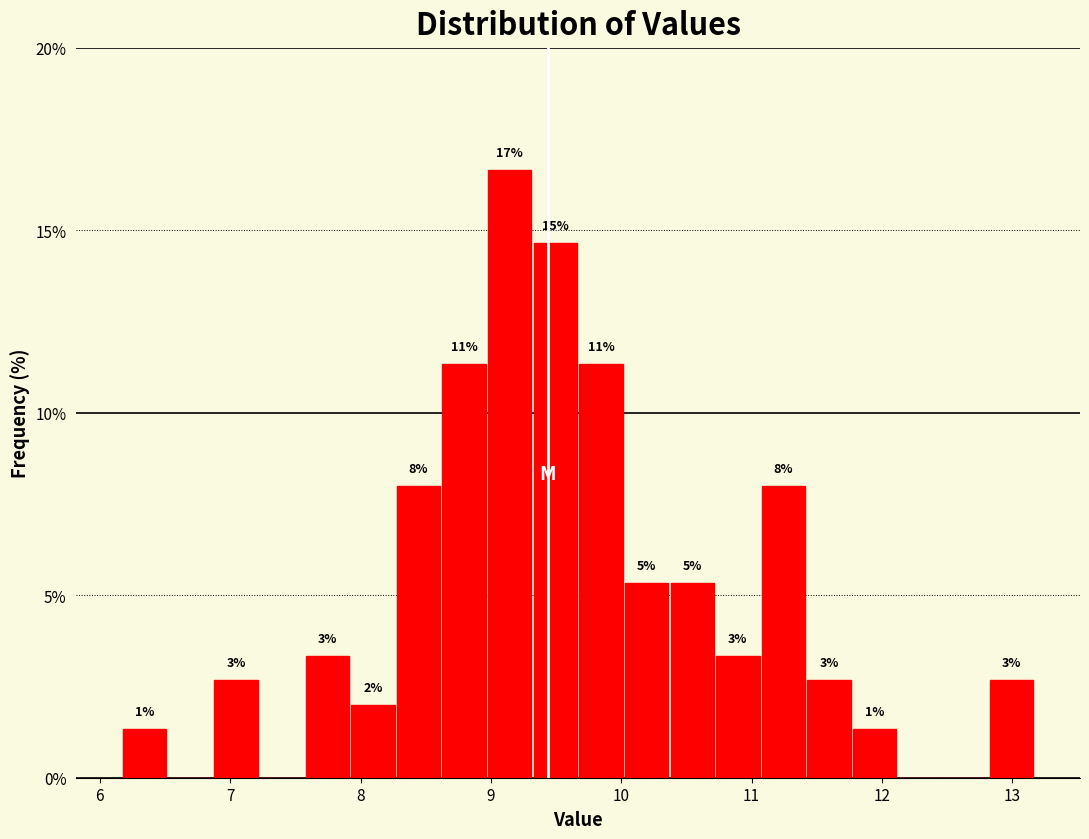

Read against the x-axis, roughly where is the centre of the tallest bar?

9.1